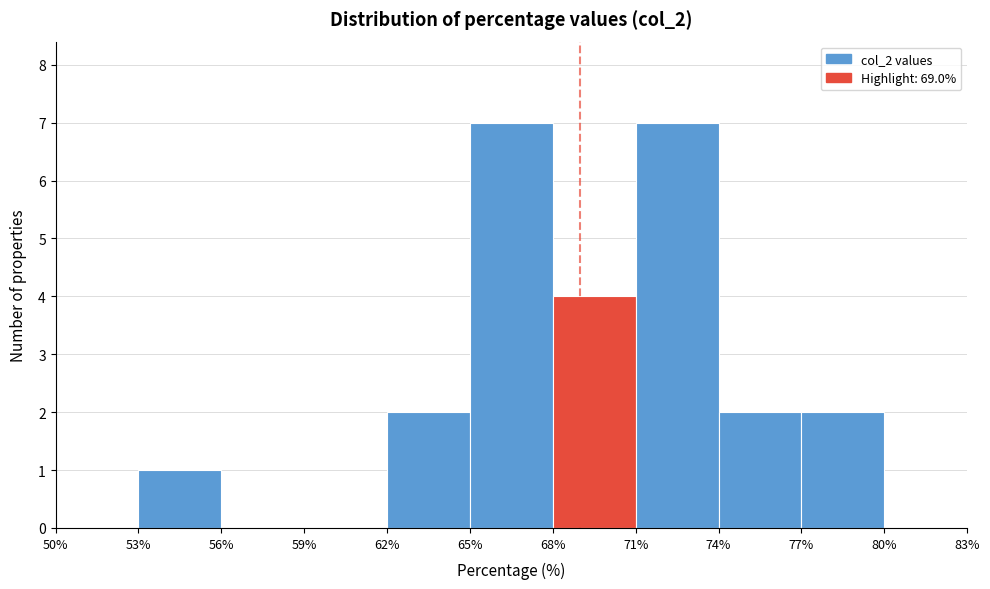

What is the height of the bar covering 53% to 56% on the x-axis? The values are not printed on the chart, so give them approximately, as read against the axis.

1